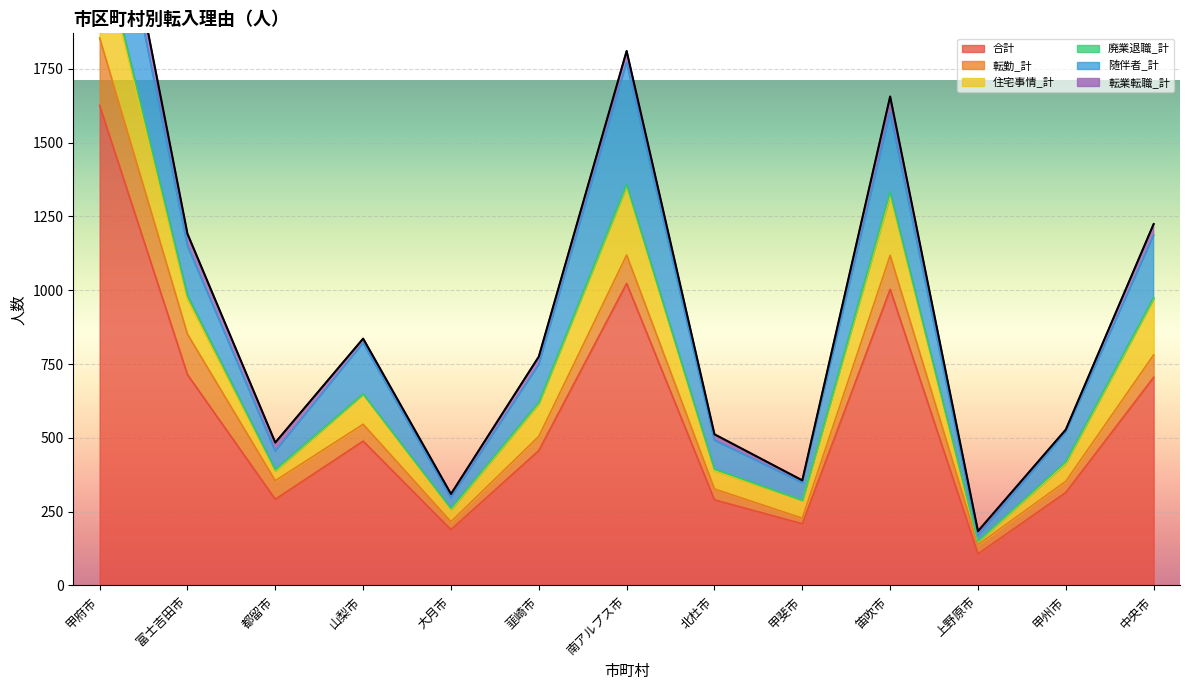

At which category is the sum across all series the highest?

甲府市